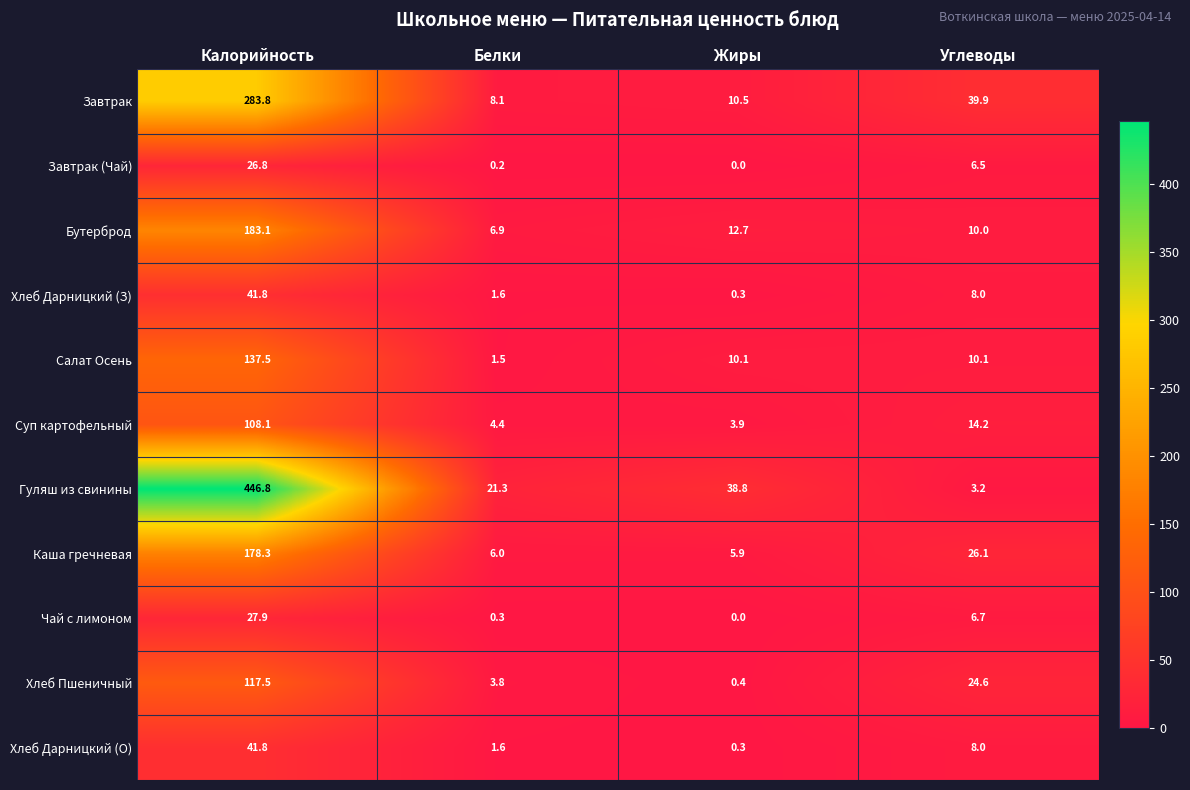

What is the difference between the highest and lowest values at Калорийность?

420.0